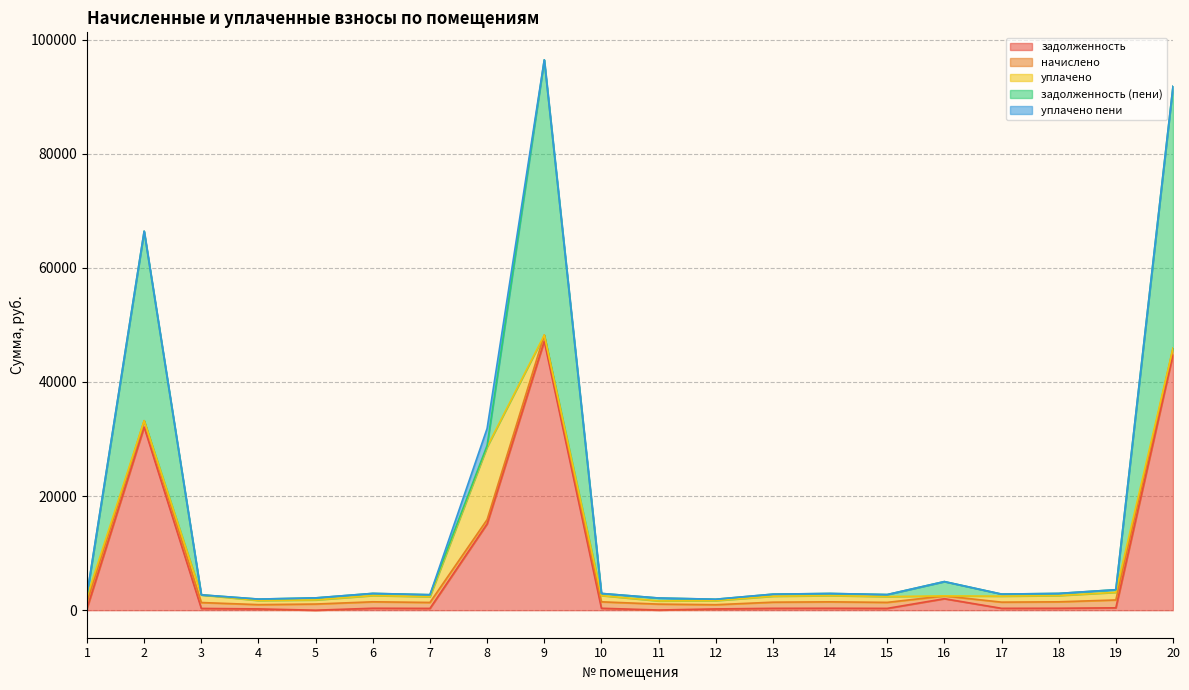

What is the sum of all уплачено values?

27570.3